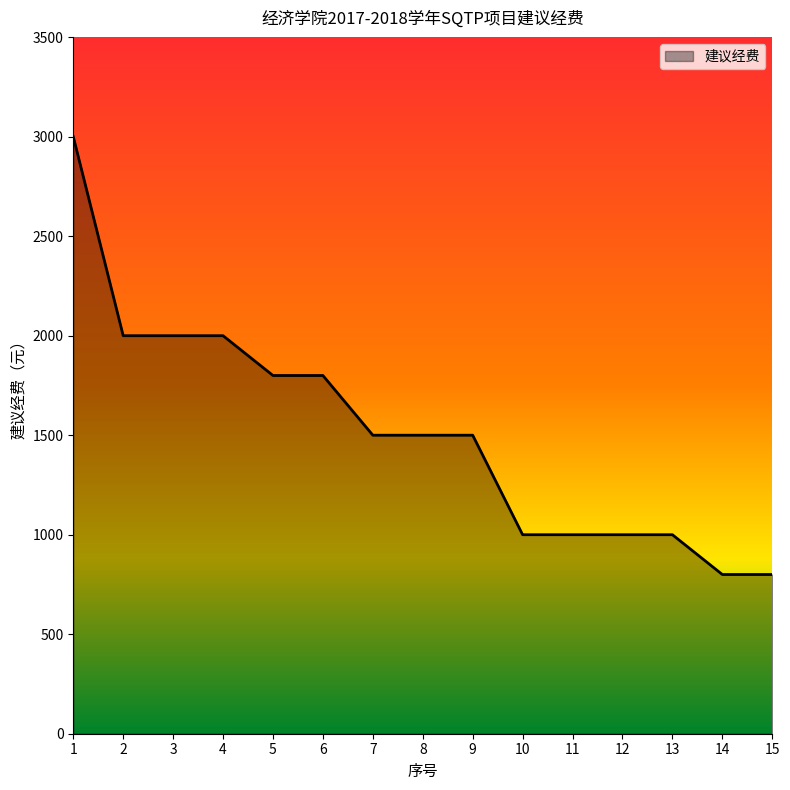

What is the change in value from 4 to 6?

-200